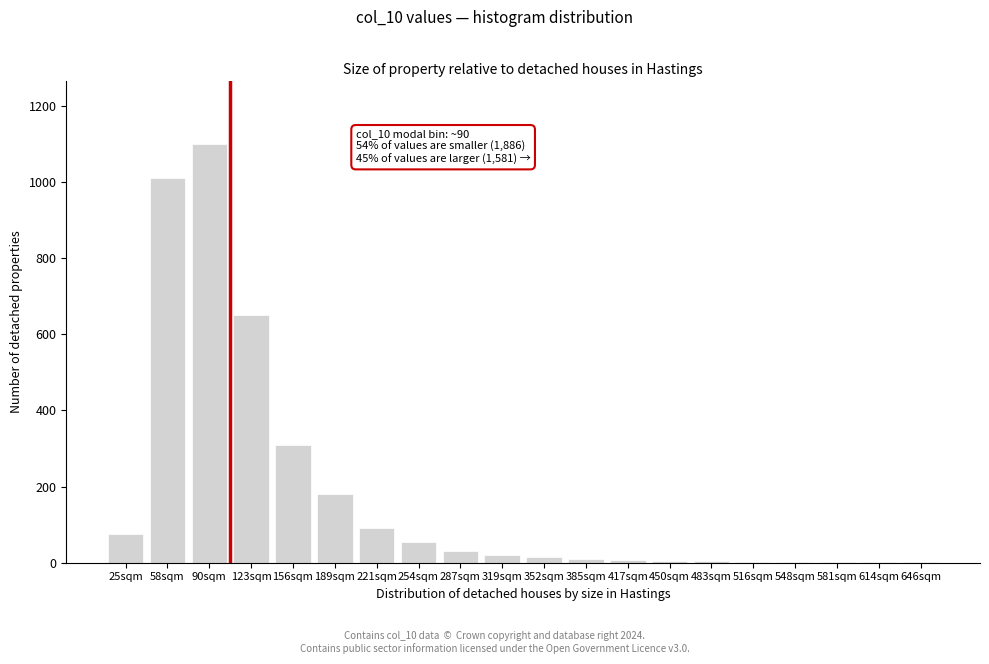

The value at 254sqm is 96. True or false?

False